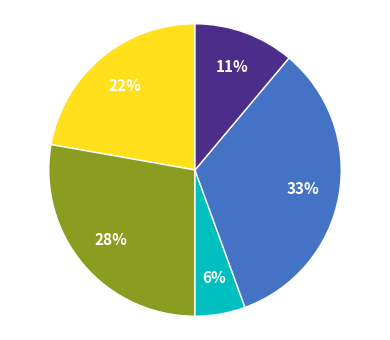

Does any single category account for the majority?

No